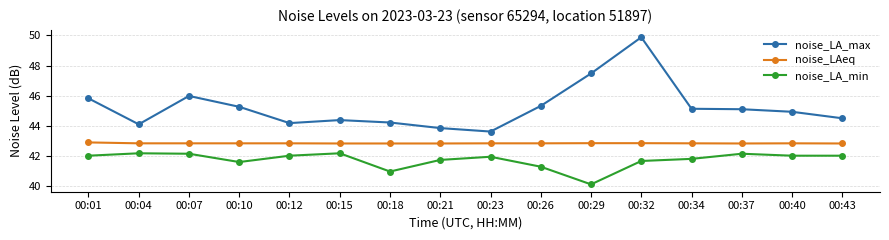

Is it true that noise_LAeq equals 15.2 at 00:32?

False